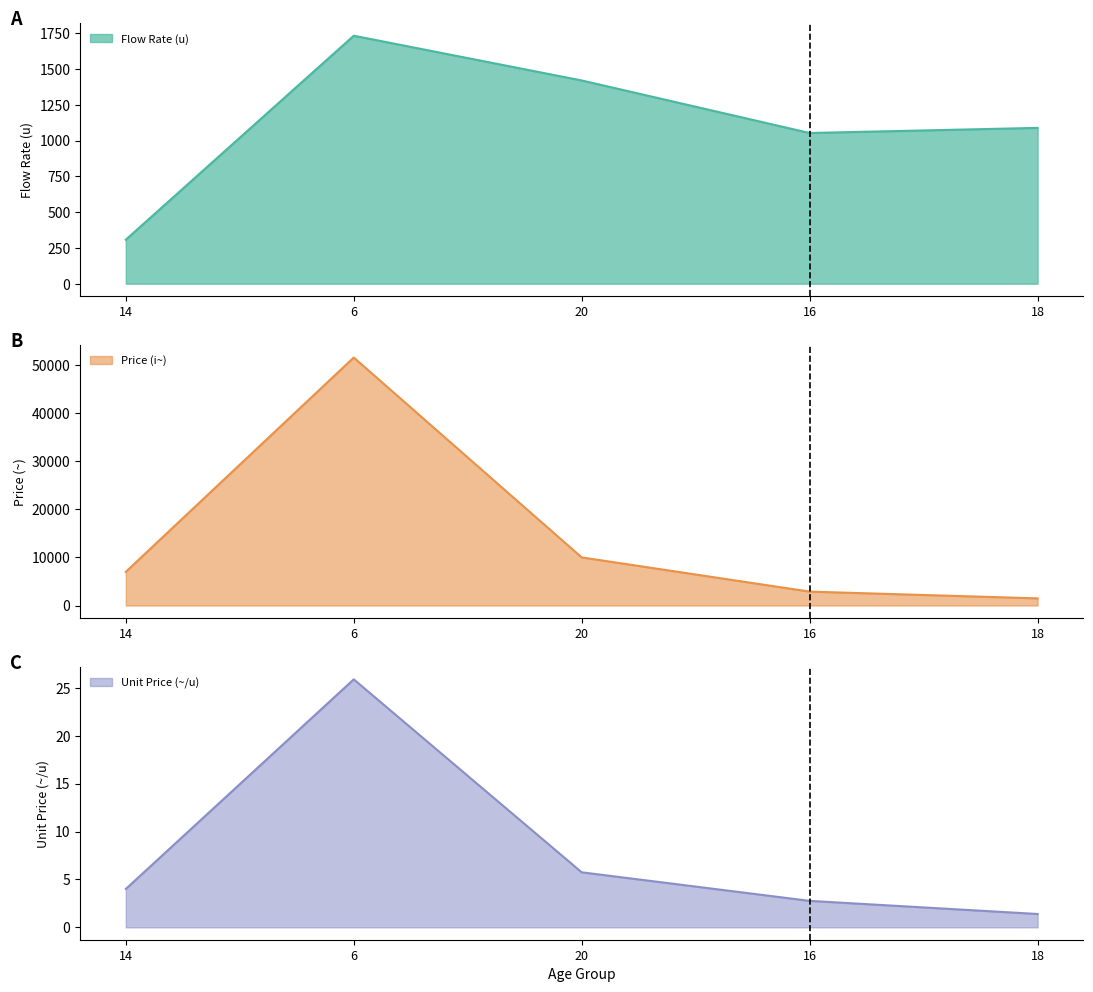

True or false: Flow Rate (u) has more than 0 interior local peaks.

True